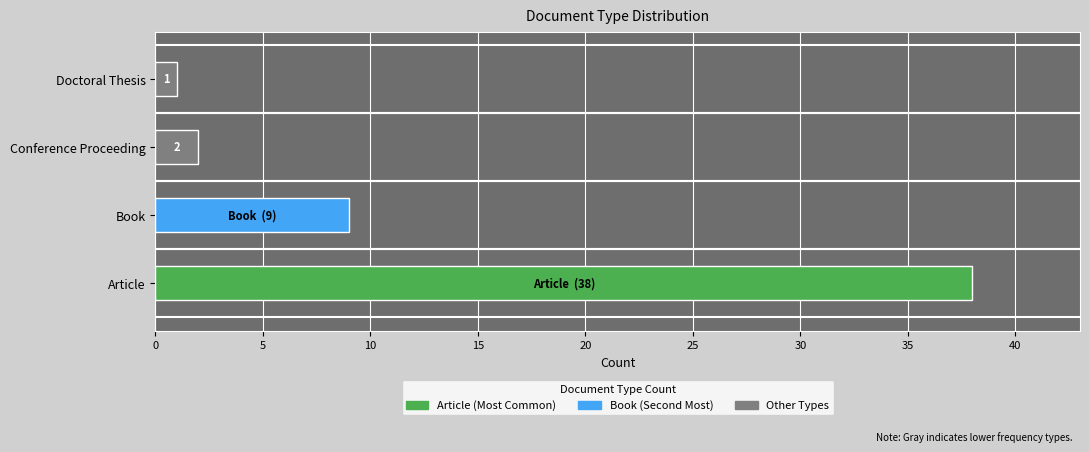

What is the maximum value shown in the chart?

38